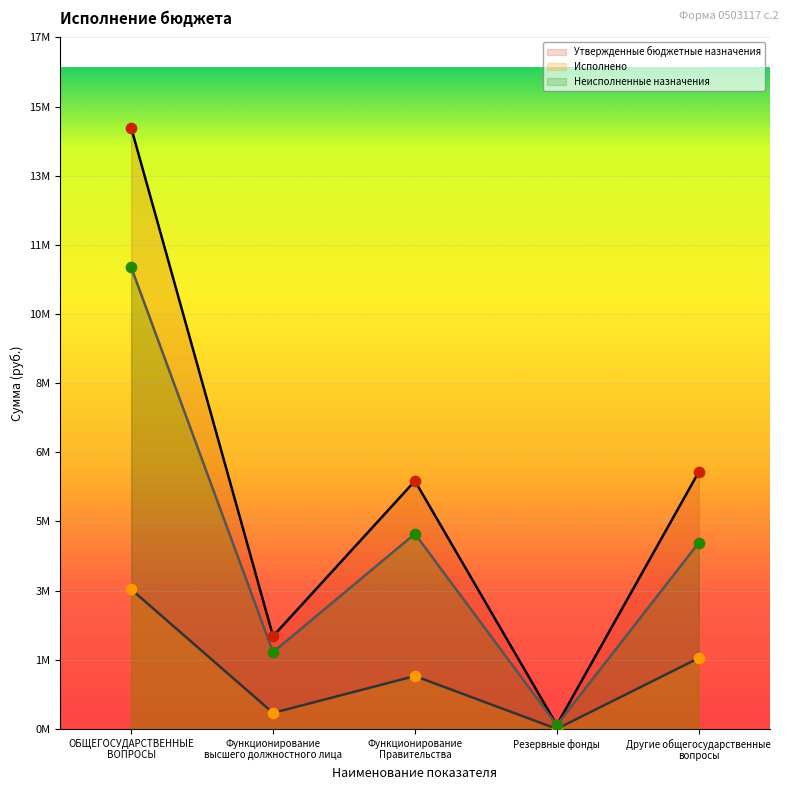

At how many categories does at least one series exceed 11653766?

1